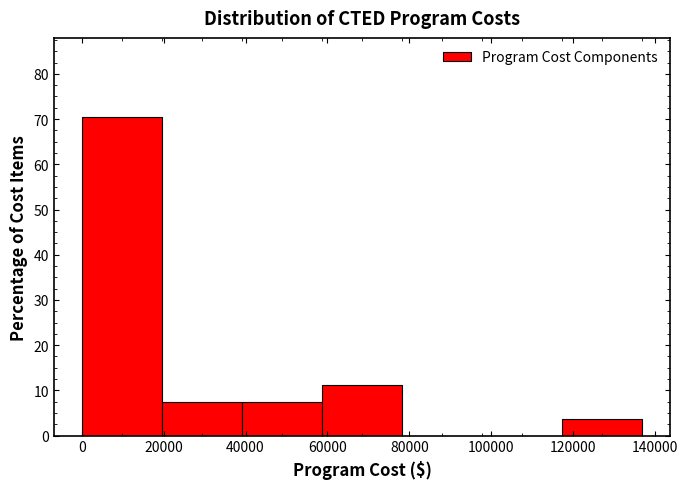

Which range on the x-axis has the tallest bar?

0 to 20000